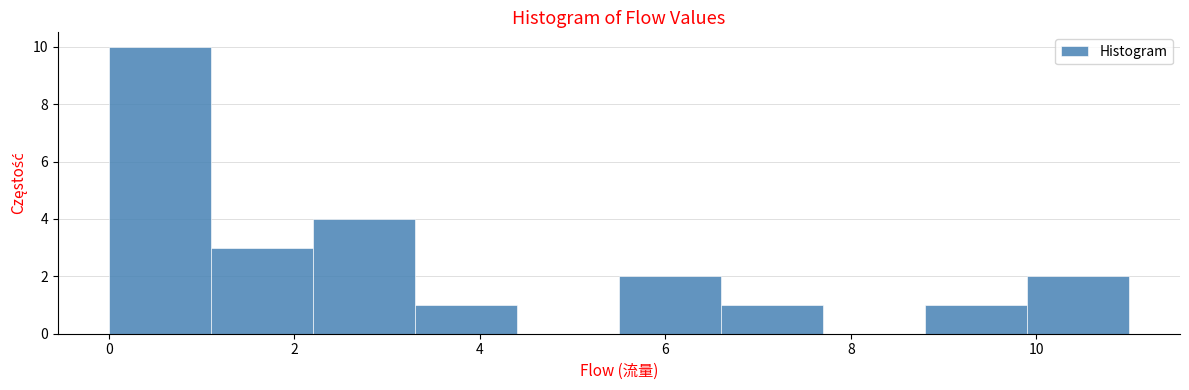

Reading left to right, transcribe this chart: for each bar, give the range it covers on the x-axis and its height. Neither the bar edges nor the heights are printed on the chart, so give them approximately, as read against the axes.

0.0 to 1.1: 10
1.1 to 2.2: 3
2.2 to 3.3: 4
3.3 to 4.4: 1
4.4 to 5.5: 0
5.5 to 6.6: 2
6.6 to 7.7: 1
7.7 to 8.8: 0
8.8 to 9.9: 1
9.9 to 11.0: 2